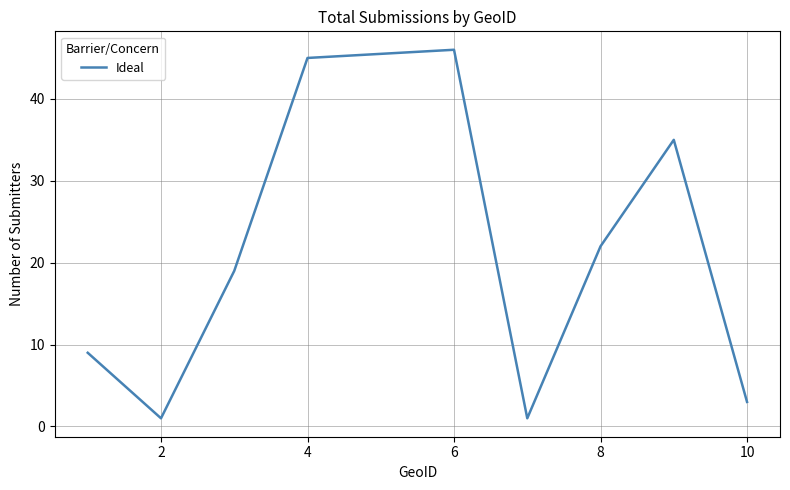

What is the maximum value shown in the chart?

46